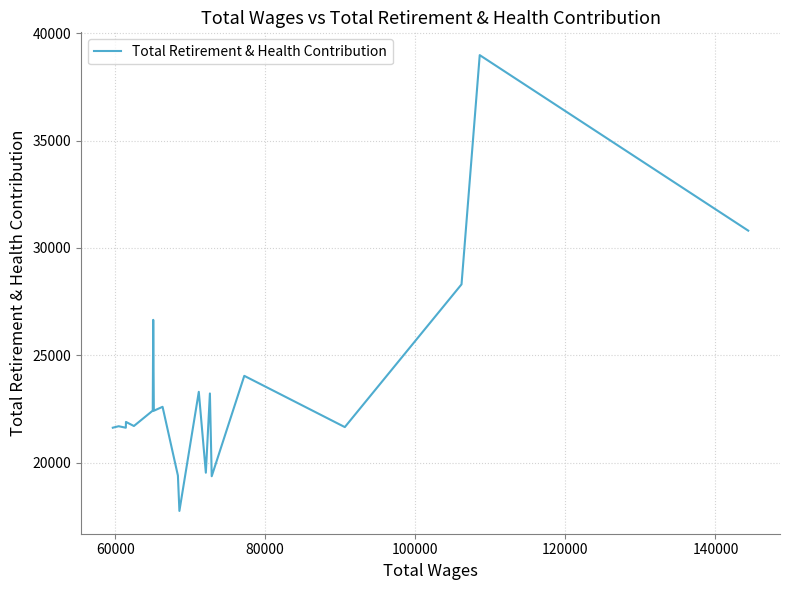

What is the smallest value displayed?

17759